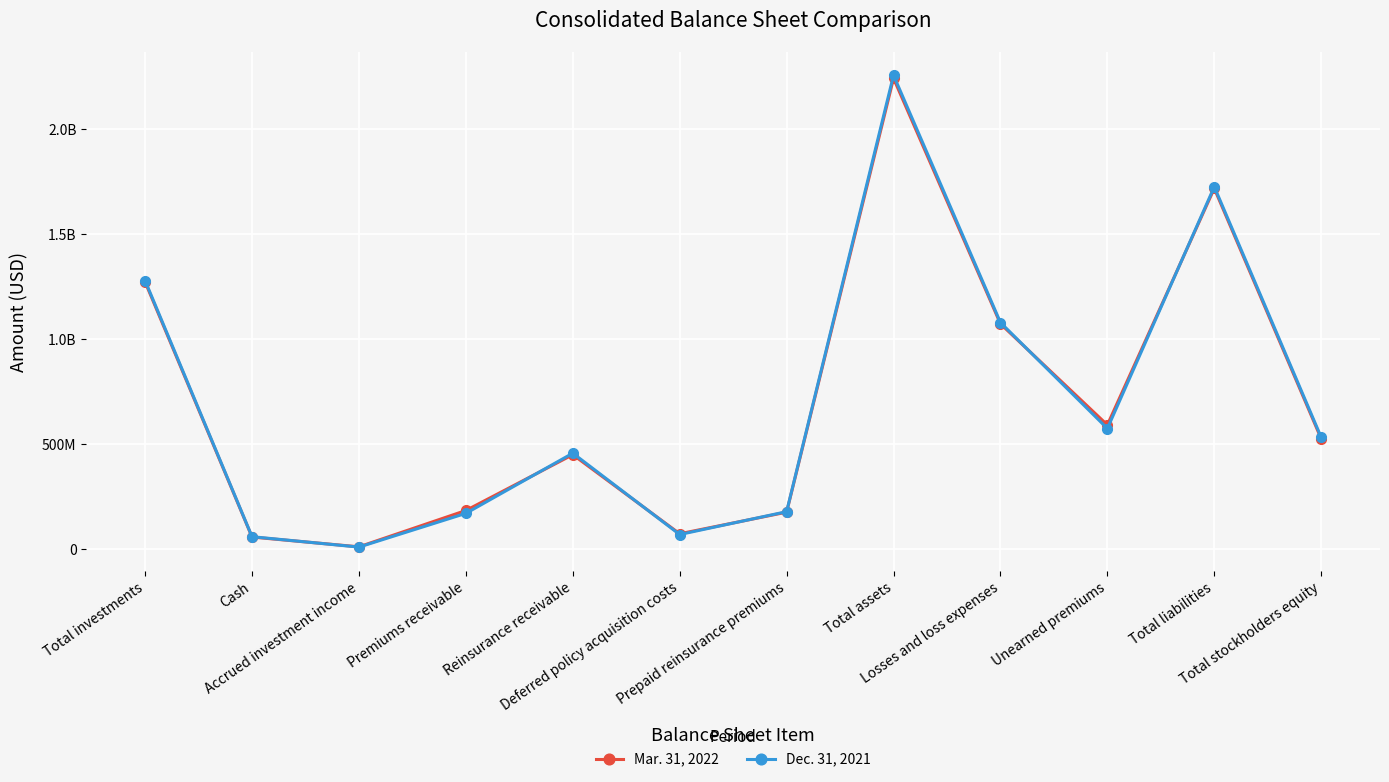

What is the difference between the second highest and minimum values in the Dec. 31, 2021 series?

1715924341